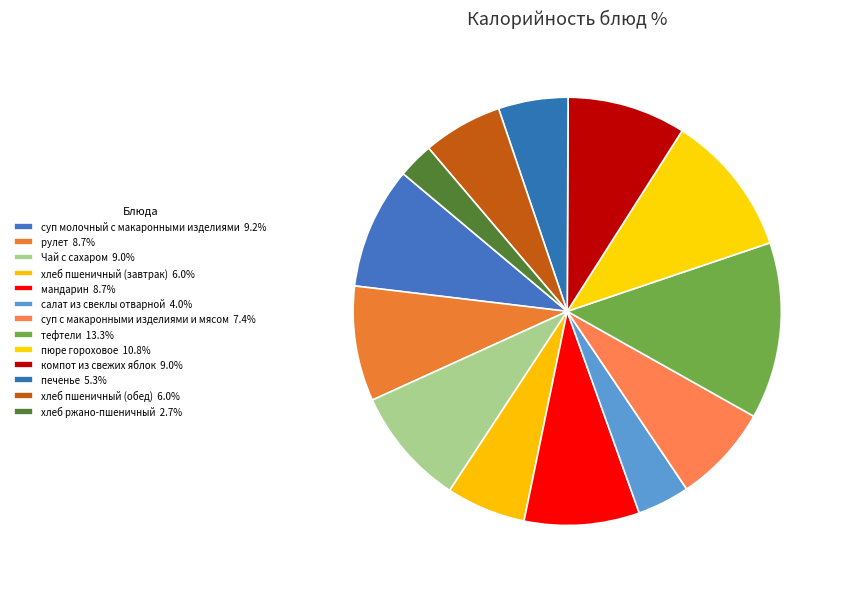

What portion of the pie excludes компот из свежих яблок?

91.0%